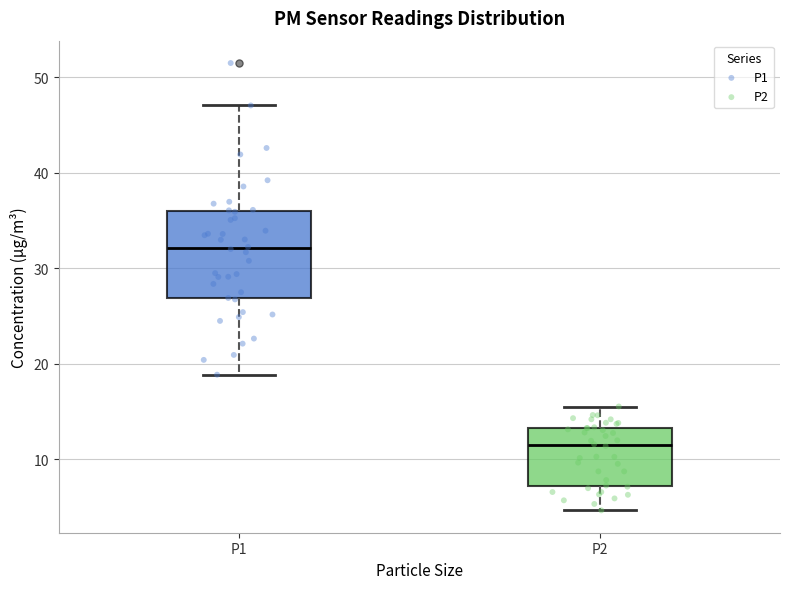

Where is the upper edge of the box for P2 on the y-axis? The values are not printed on the chart, so give them approximately, as read against the axis.

13